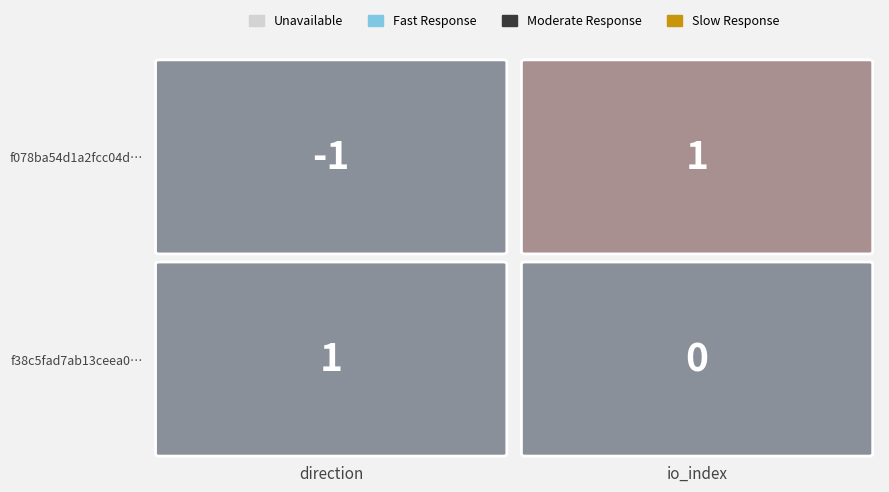

What is the total value across all series at 1?

1